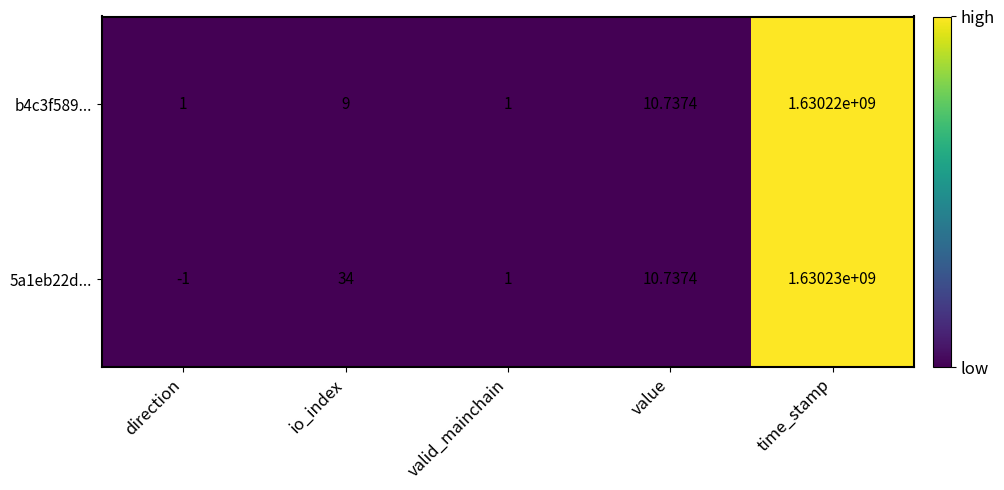

Rank the categories by 5a1eb22d... value from highest to lowest.

time_stamp, io_index, value, valid_mainchain, direction